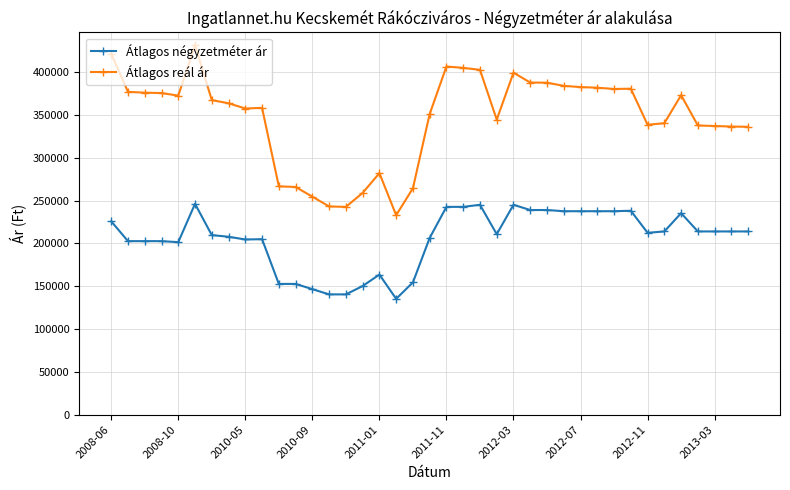

What is the greatest value displayed?

431517